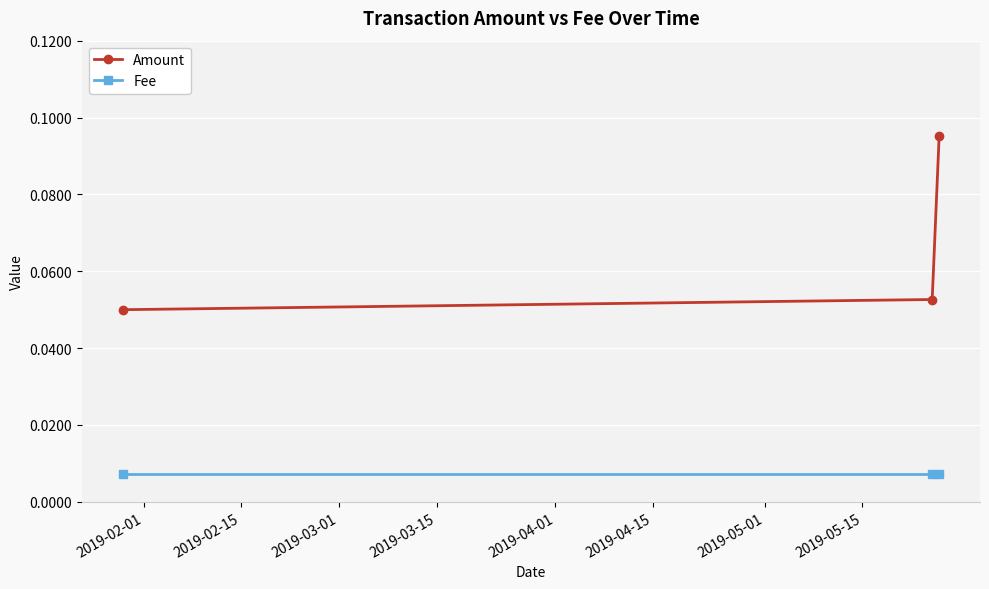

Which series has the largest range (max minus min)?

Amount